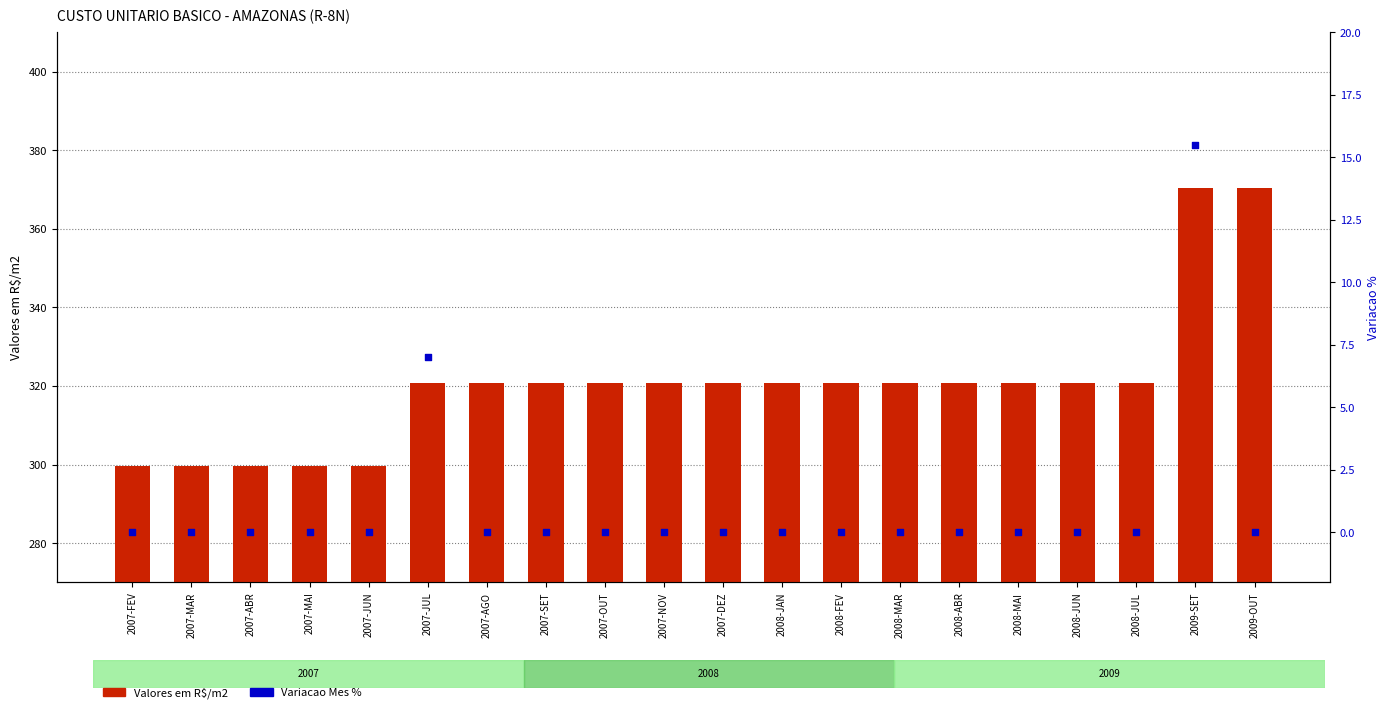

What are all the series names shown in the legend?

Valores em R$/m2, Variacao Mes %